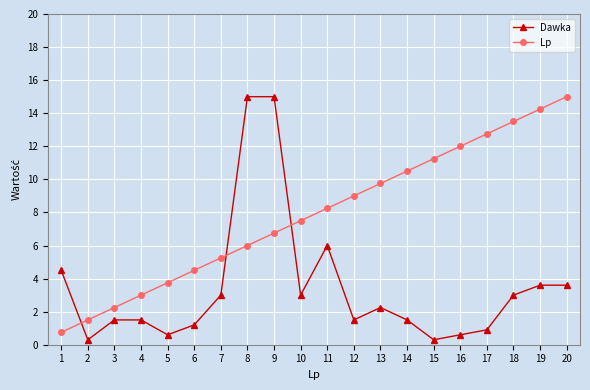

What is the total value across all series at 14?

12.0